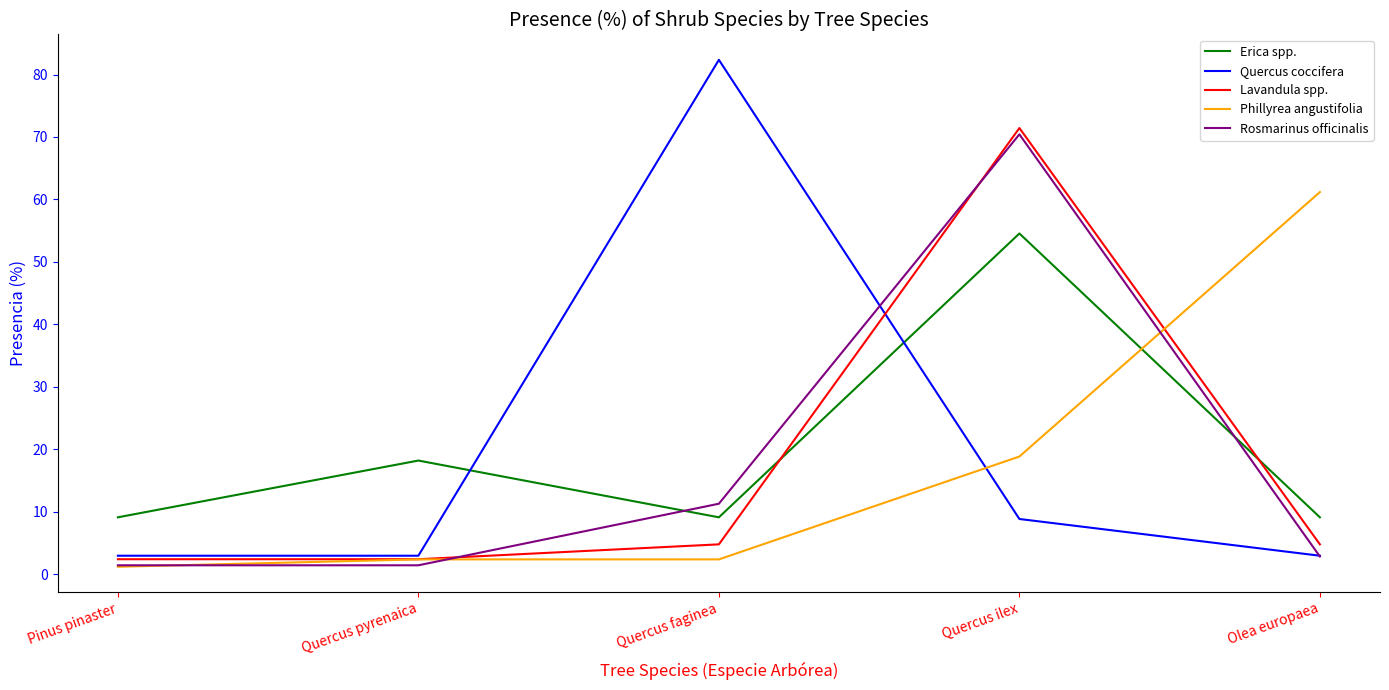

What are all the series names shown in the legend?

Erica spp., Quercus coccifera, Lavandula spp., Phillyrea angustifolia, Rosmarinus officinalis